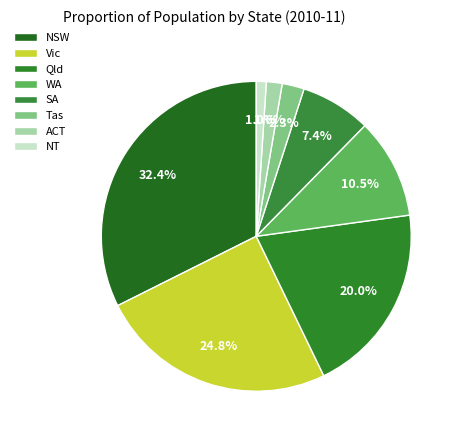

How many slices are in this pie chart?

8